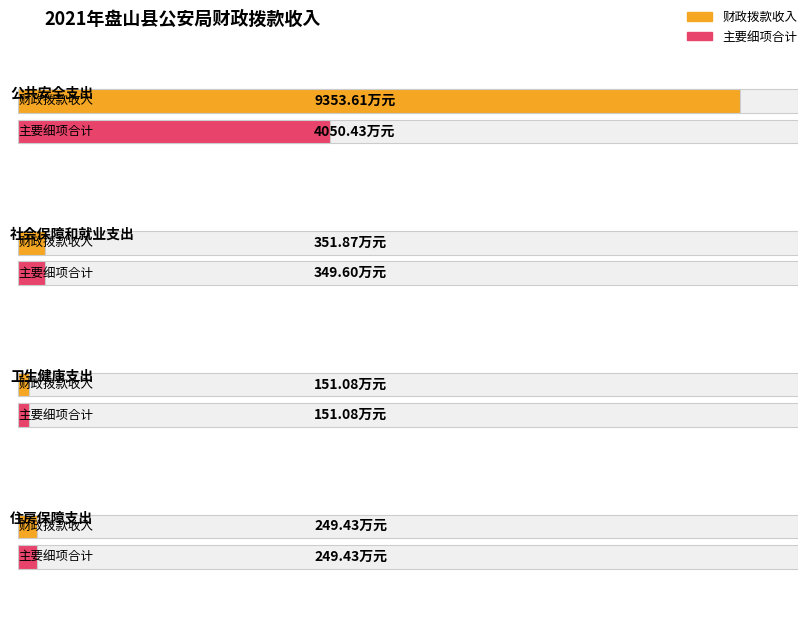

The value of 财政拨款收入 at 卫生健康支出 is 89.1. True or false?

False